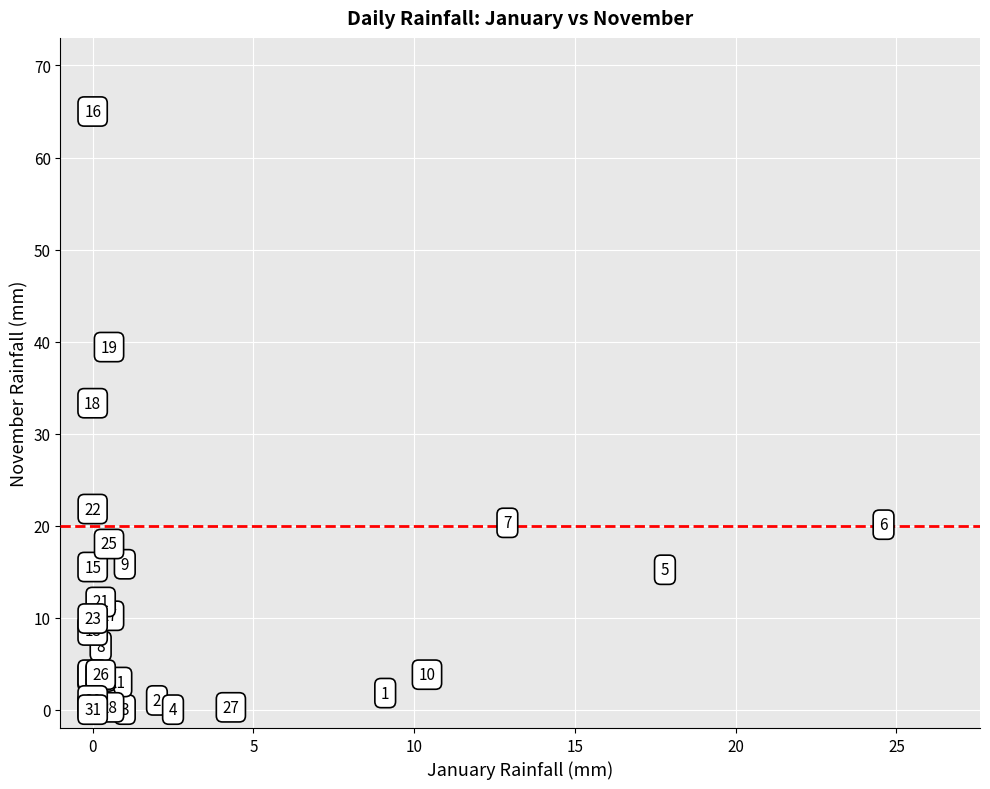

What Y value in the scatter plot is closest to 32?

33.3